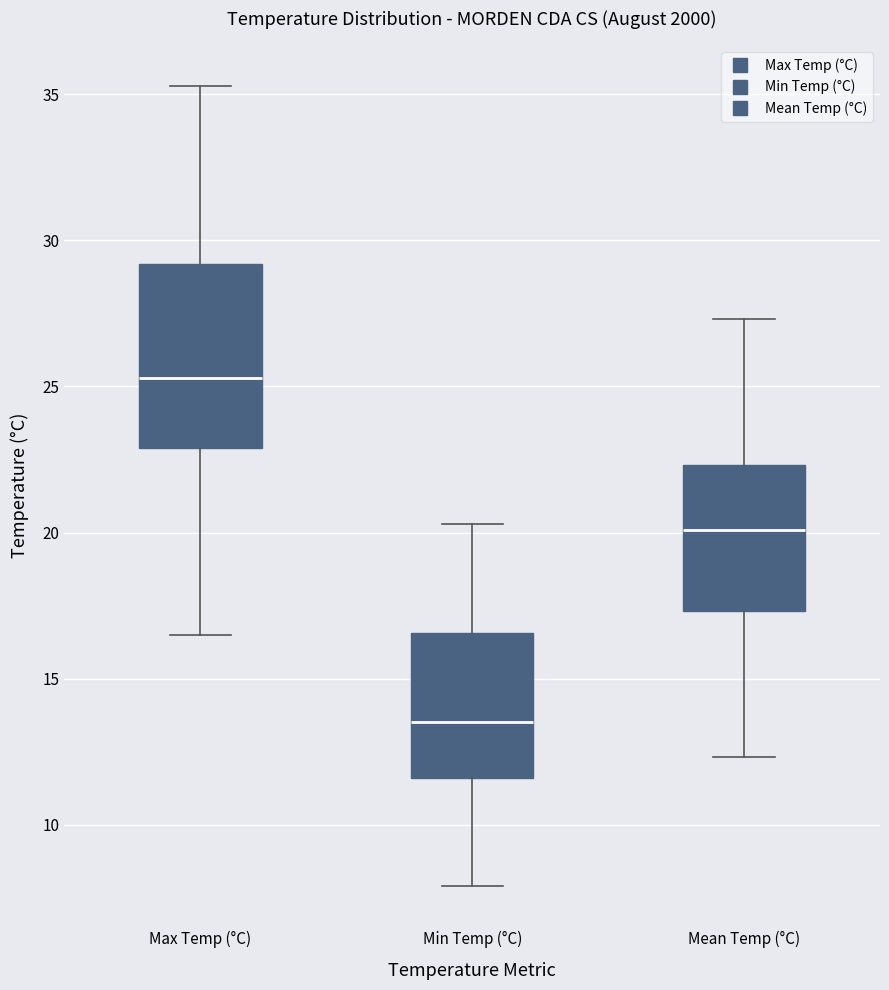

Comparing the boxes themselves (not the whiskers), which one is the tallest?

Max Temp (°C)